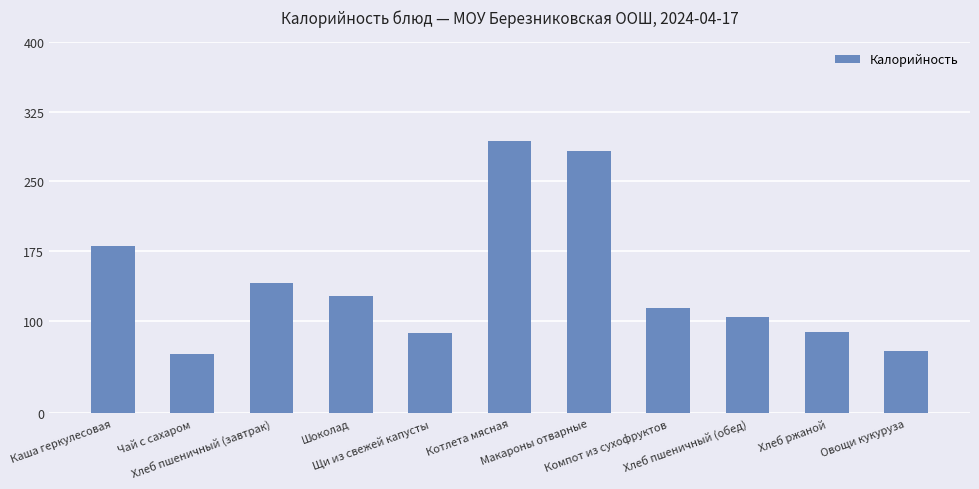

What is the sum of all values?

1547